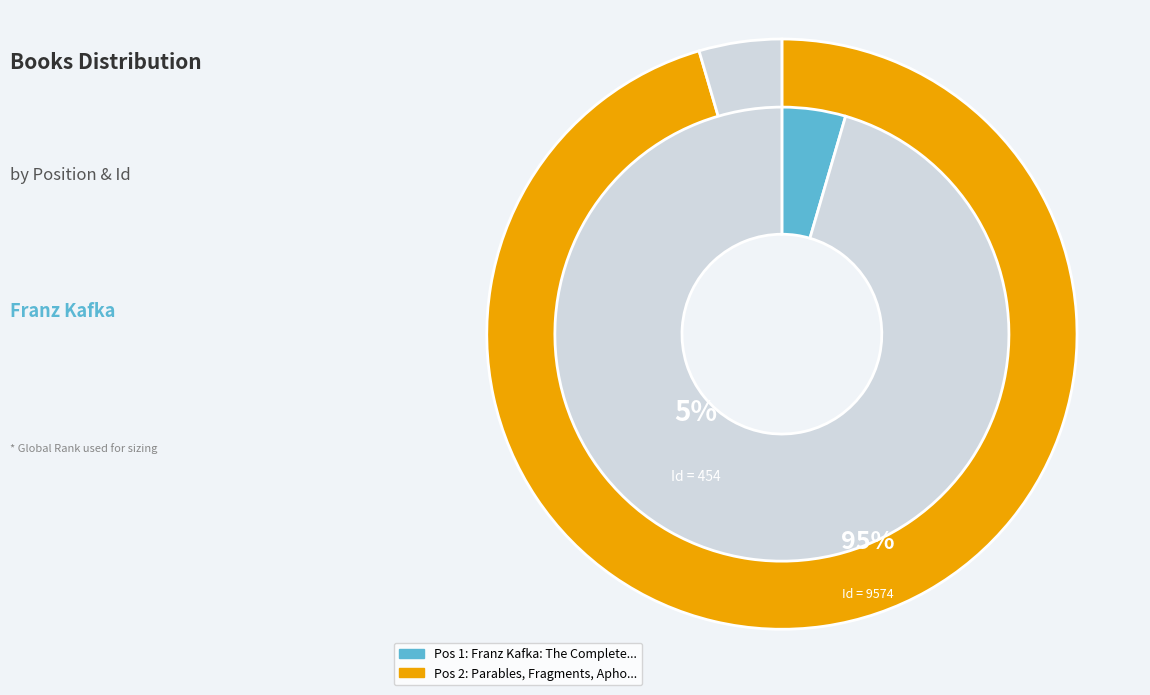

How many segments does this pie chart have?

2